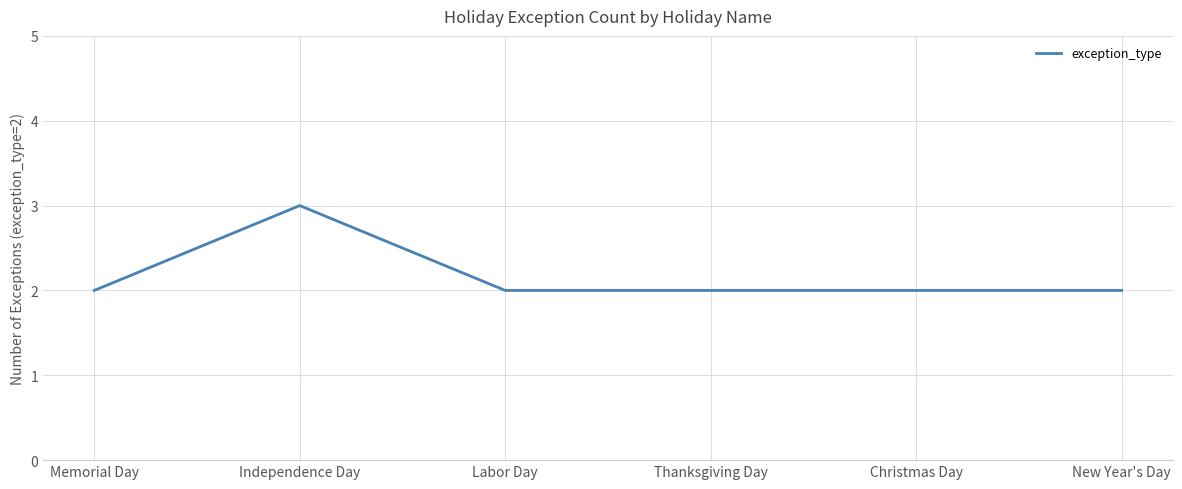

Reading left to right, list all the values displayed in this chart.

2	3	2	2	2	2